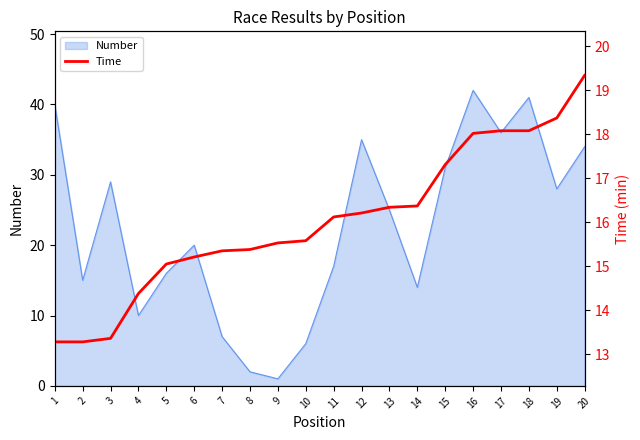

True or false: the data shows 18.1 at 17.

True